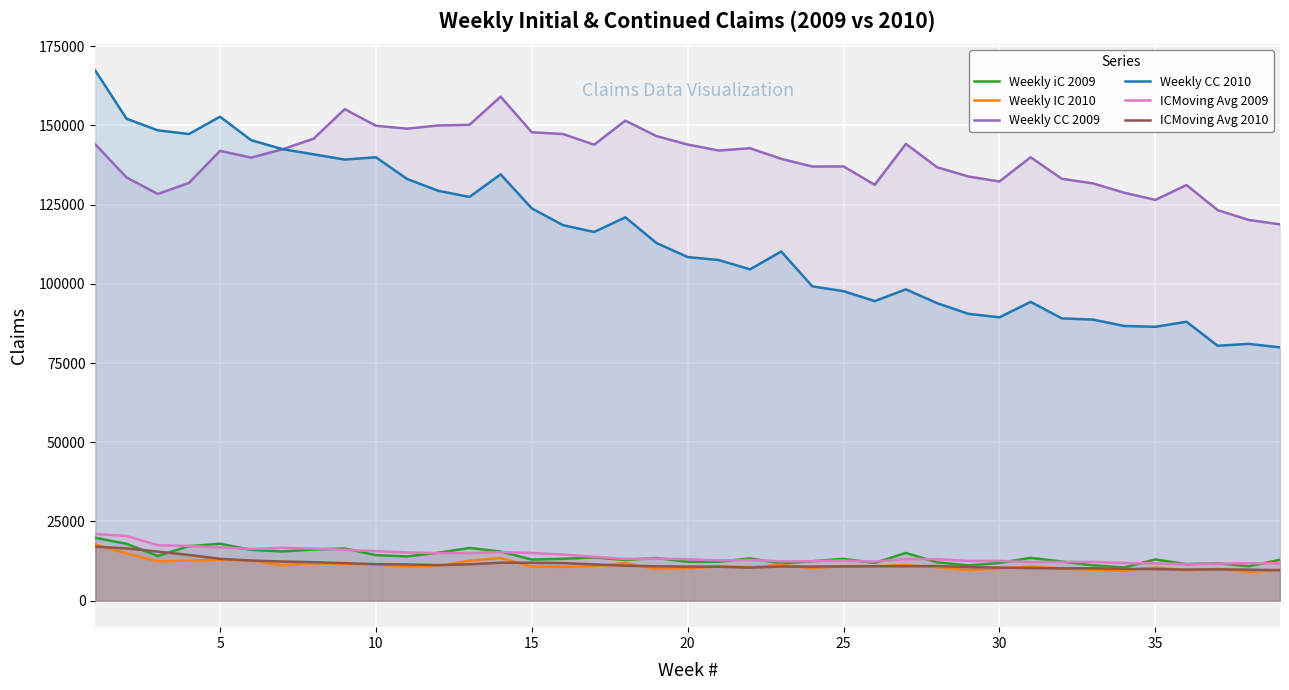

At how many categories does at least one series exceed 138983?

25